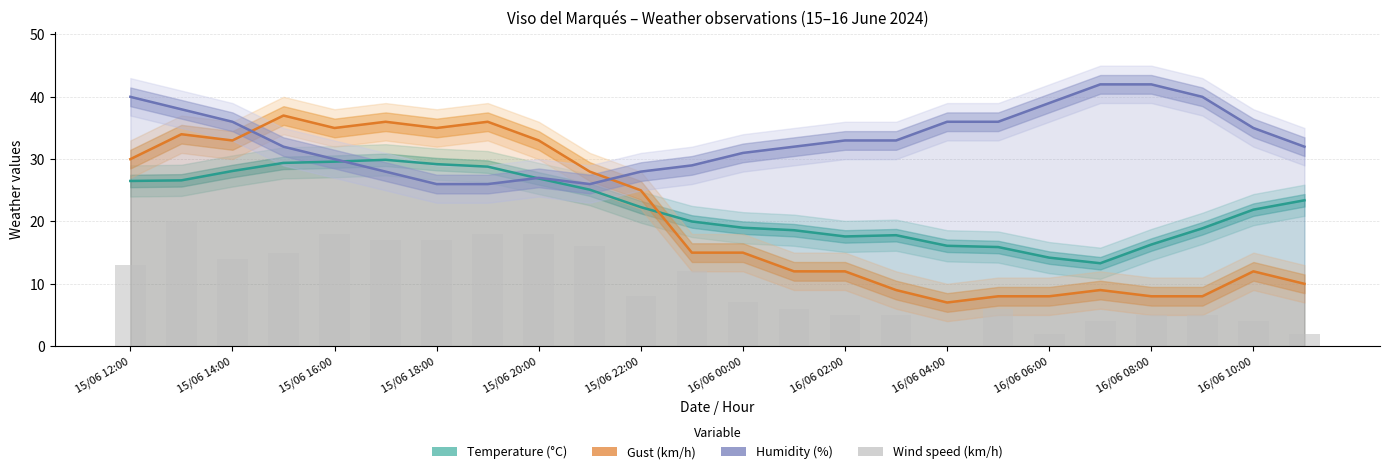

Between 15/06 20:00 and 16/06 06:00, which is larger?

15/06 20:00